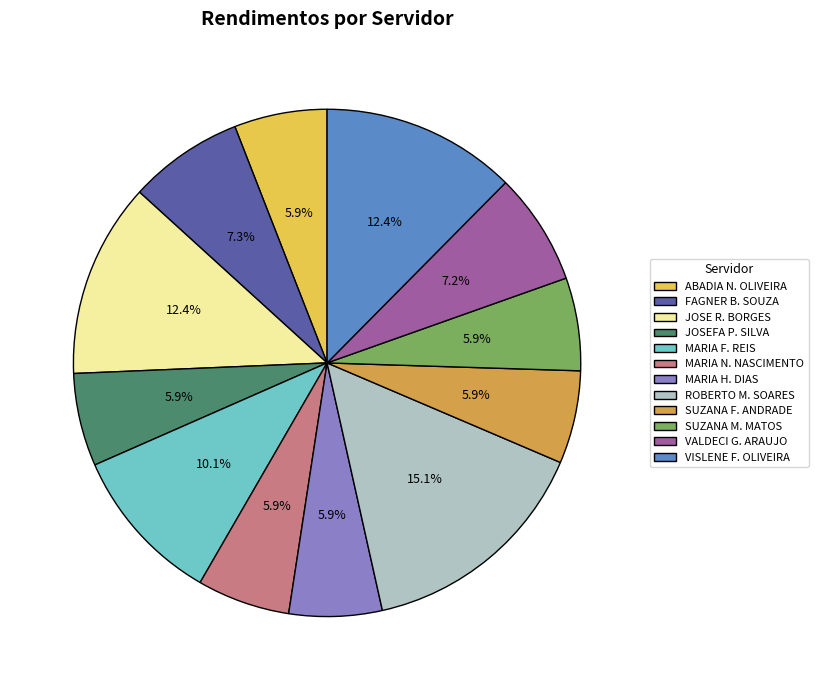

Is there any slice that represents more than half of the pie?

No